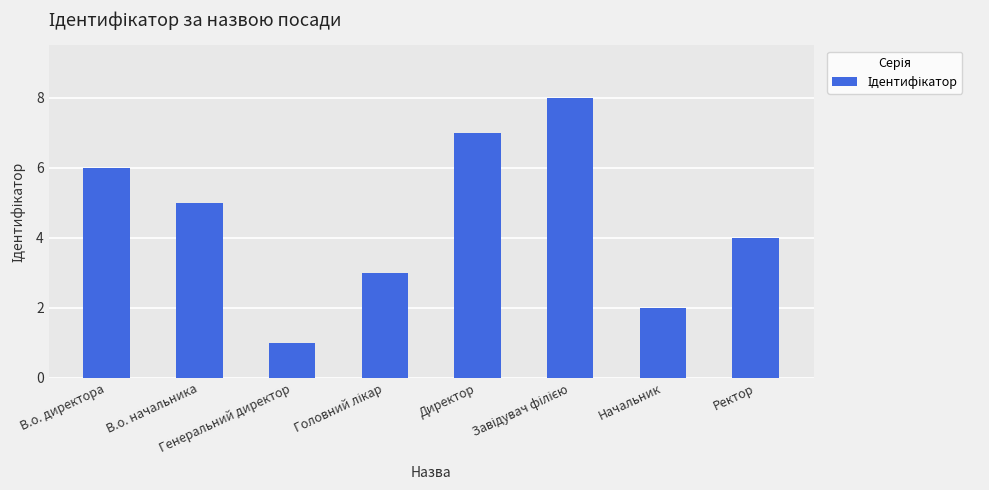

Are the bars grouped side by side (vs. stacked)?

No